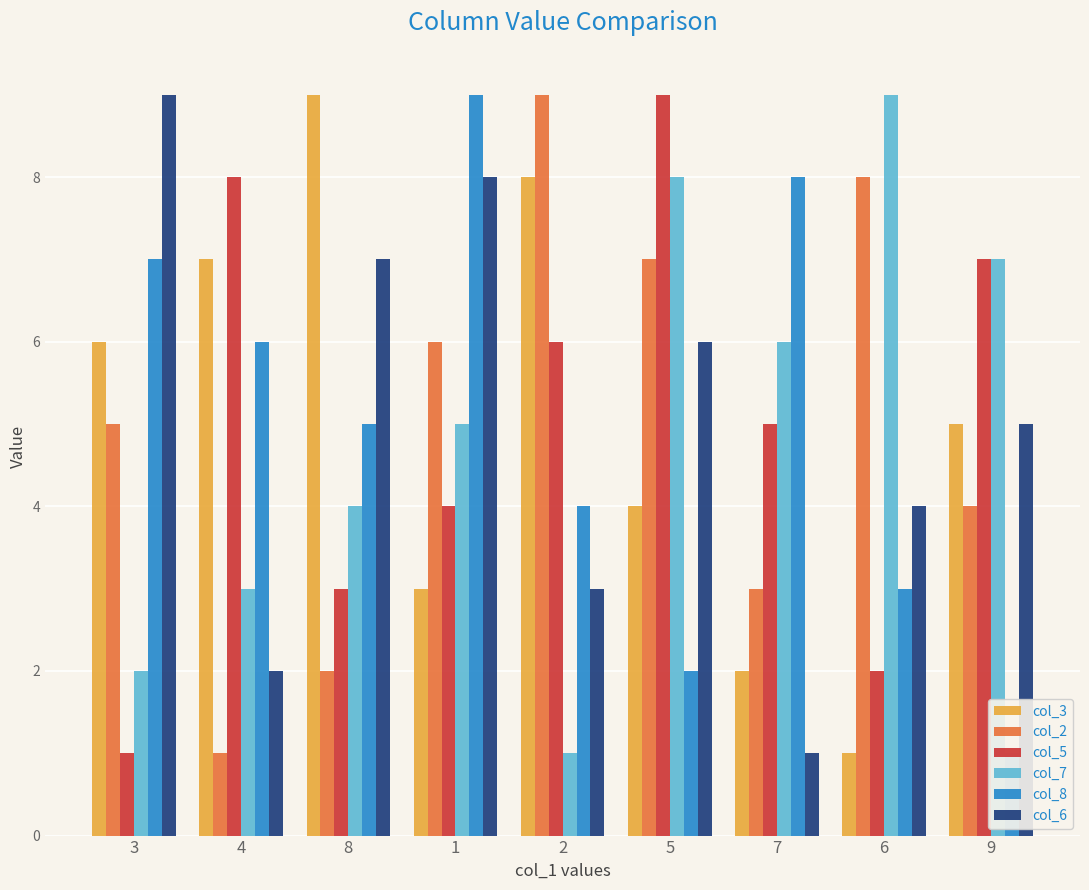

Reading left to right, what are all the values shown in this chart?

col_3: 6	7	9	3	8	4	2	1	5
col_2: 5	1	2	6	9	7	3	8	4
col_5: 1	8	3	4	6	9	5	2	7
col_7: 2	3	4	5	1	8	6	9	7
col_8: 7	6	5	9	4	2	8	3	1
col_6: 9	2	7	8	3	6	1	4	5